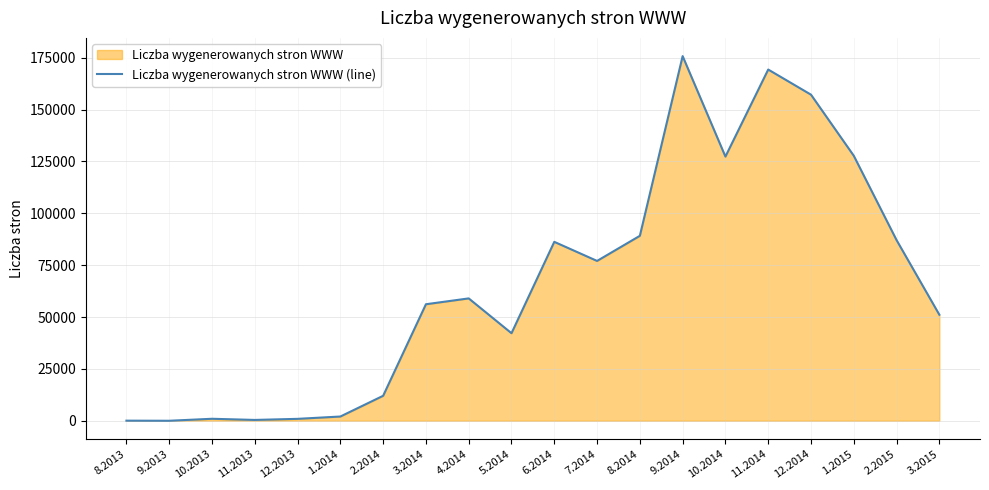

Where is the data nearest to the value 87862?

2.2015